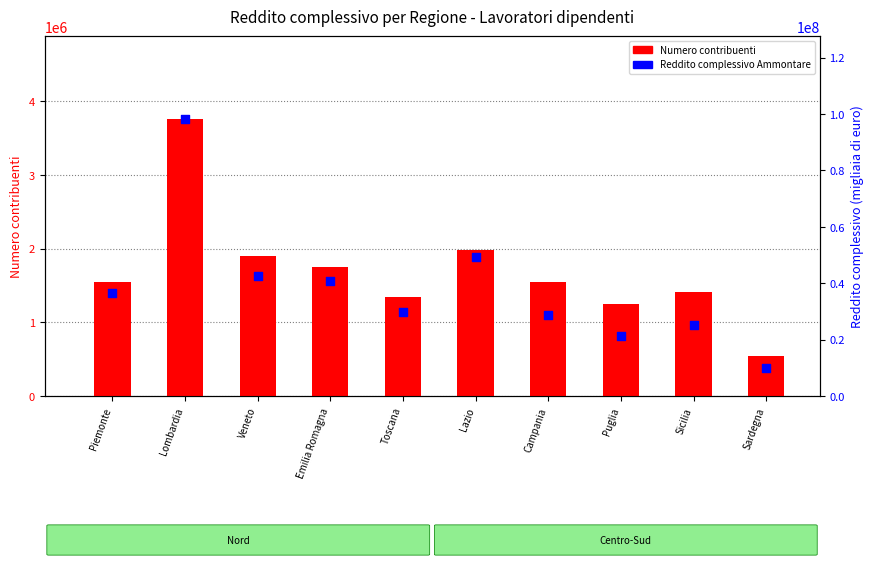

Which series reaches the maximum Y coordinate?

Reddito complessivo Ammontare